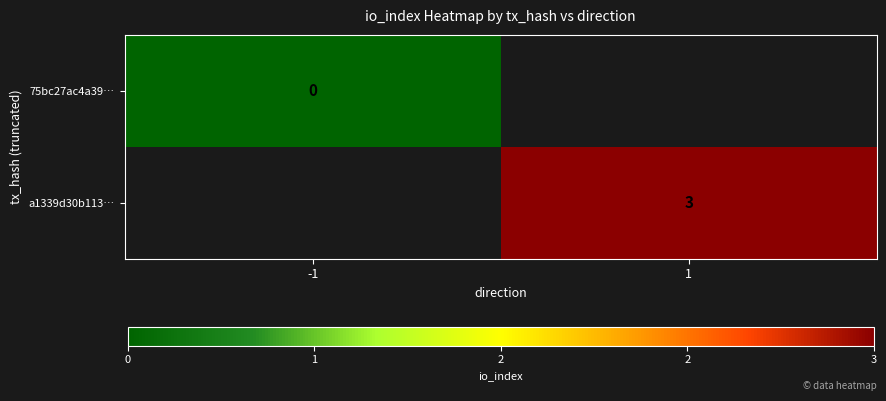

What is the maximum value shown in the chart?

3.0